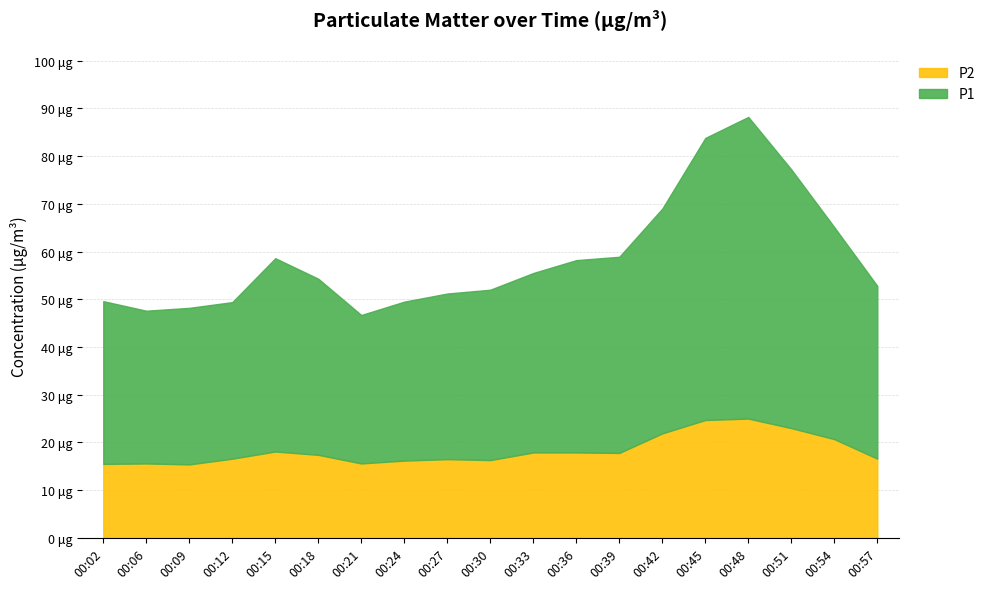

How many lines are shown in the chart?

2